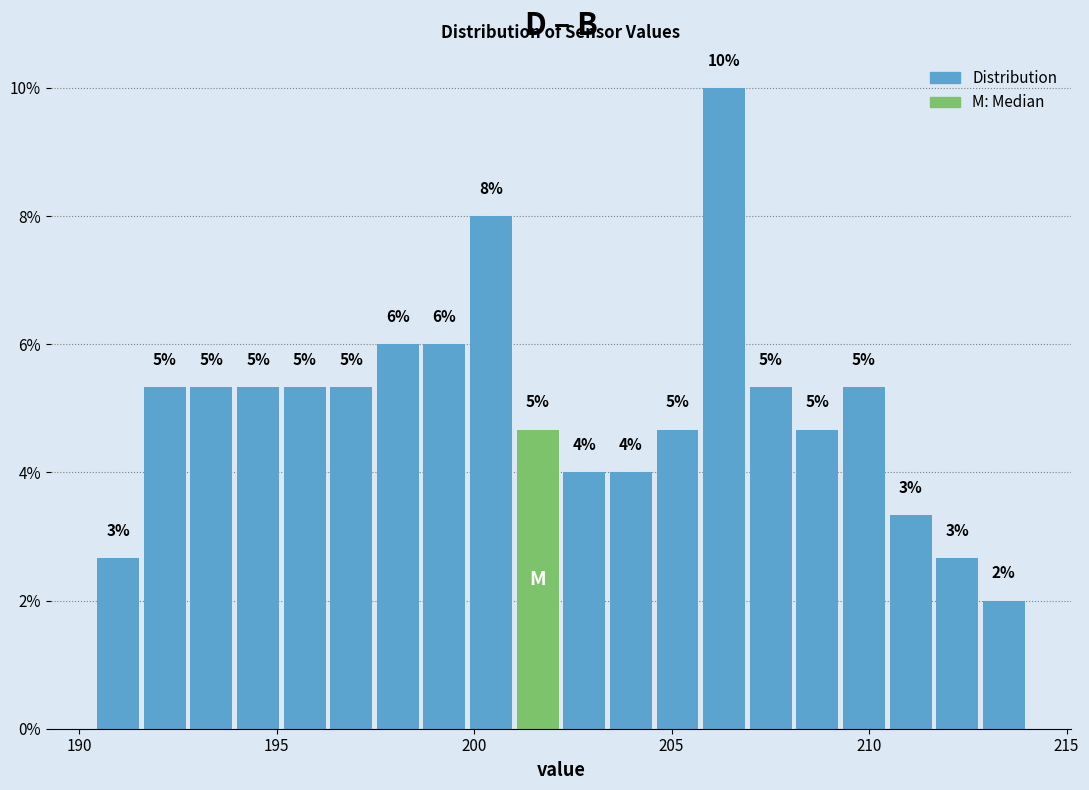

Around what value on the x-axis is the tallest bar? Give the approximate position of its centre, as read against the axis.

206.5